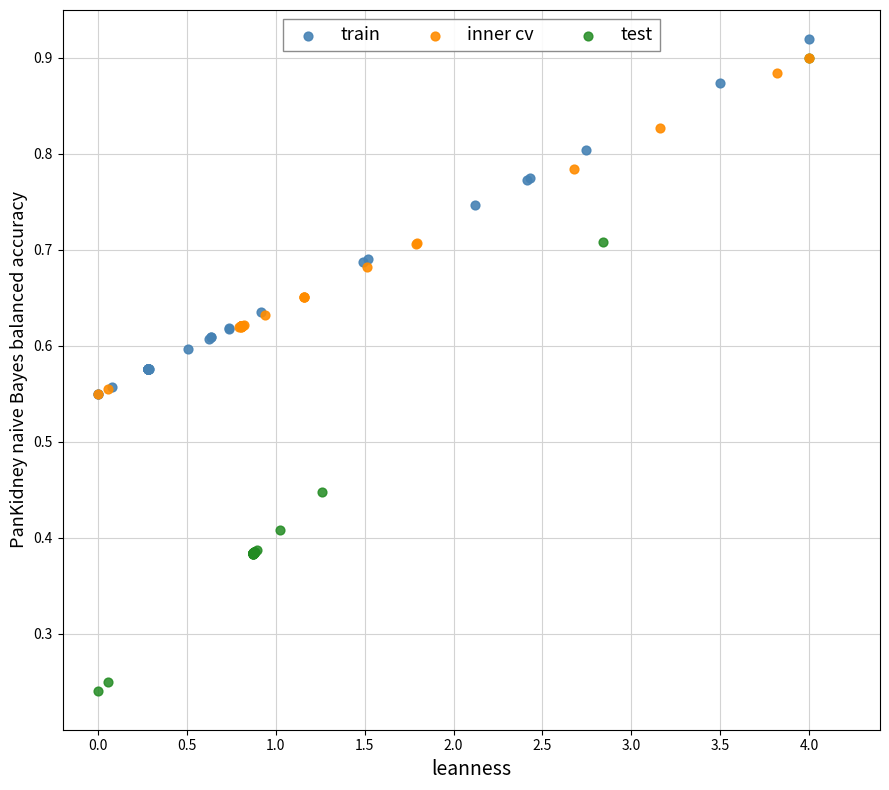

Which series has the widest spread of Y values?

test